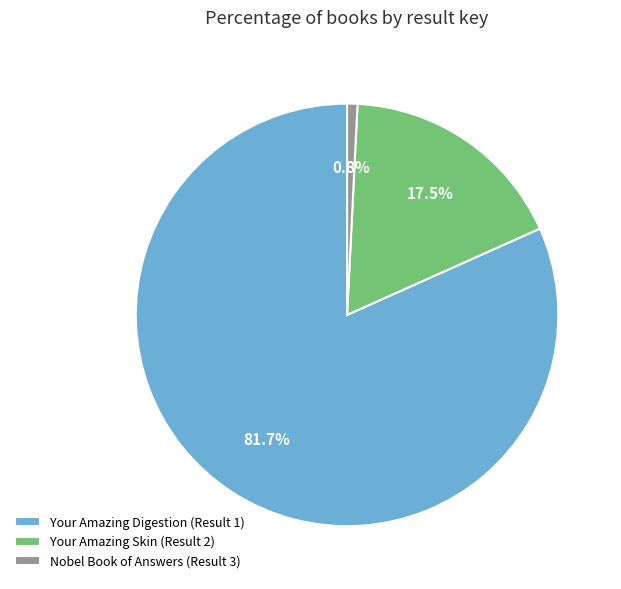

To the nearest percent, what is the combined percentage of Your Amazing Skin (Result 2) and Nobel Book of Answers (Result 3)?

18%